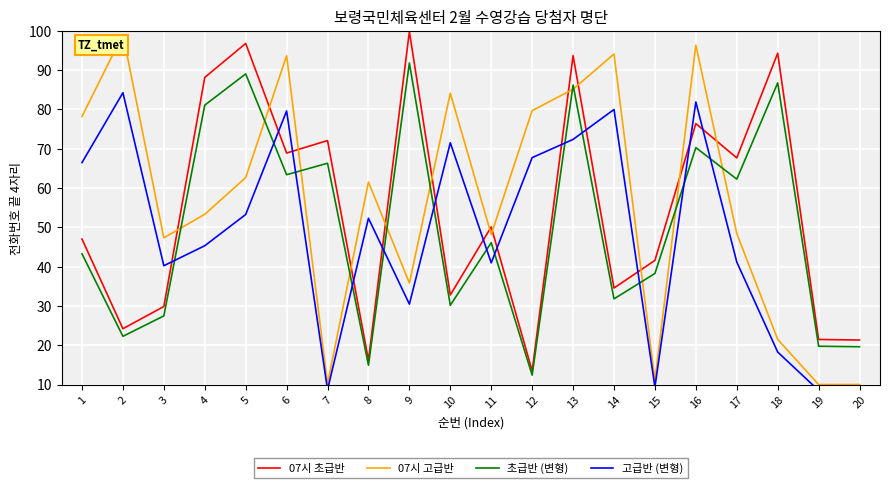

List the series in order of their peak value, lowest first.

고급반 (변형), 초급반 (변형), 07시 고급반, 07시 초급반